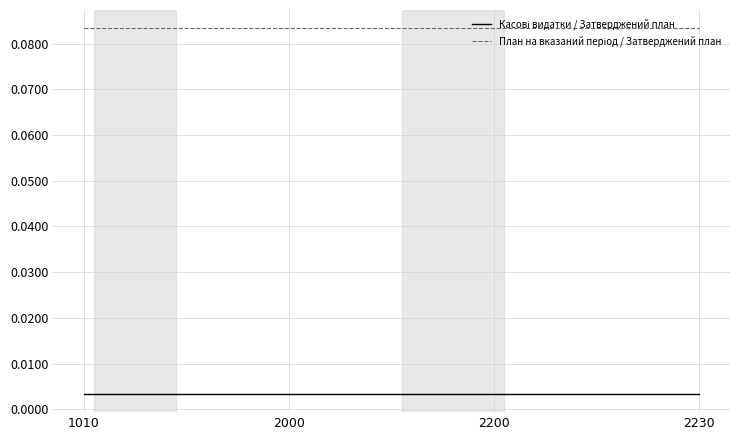

At how many categories does at least one series exceed 0?

4